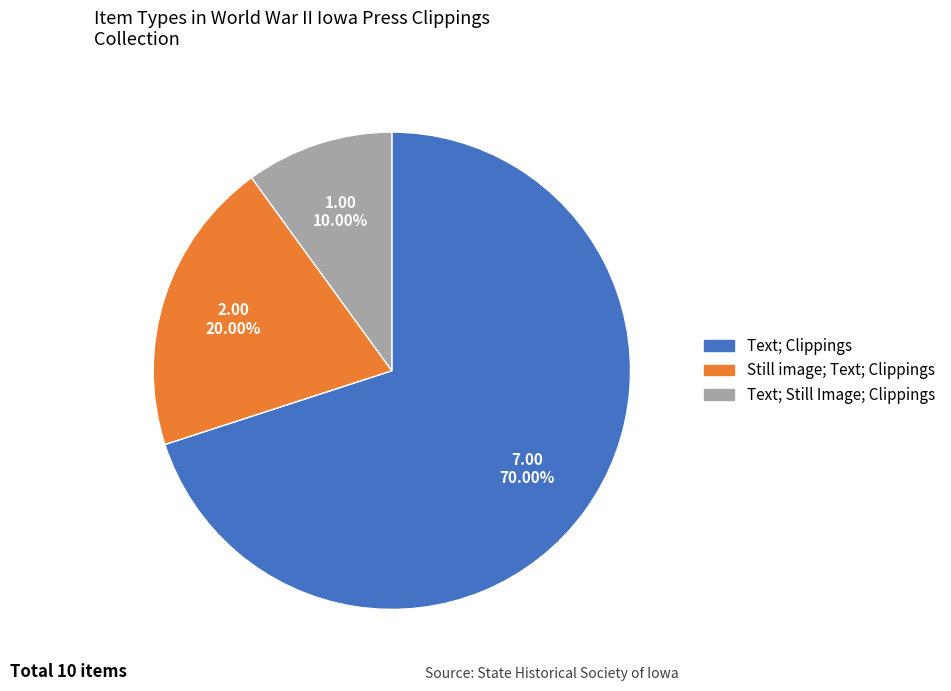

To the nearest percent, what is the difference between the largest and smallest slice percentages?

60%